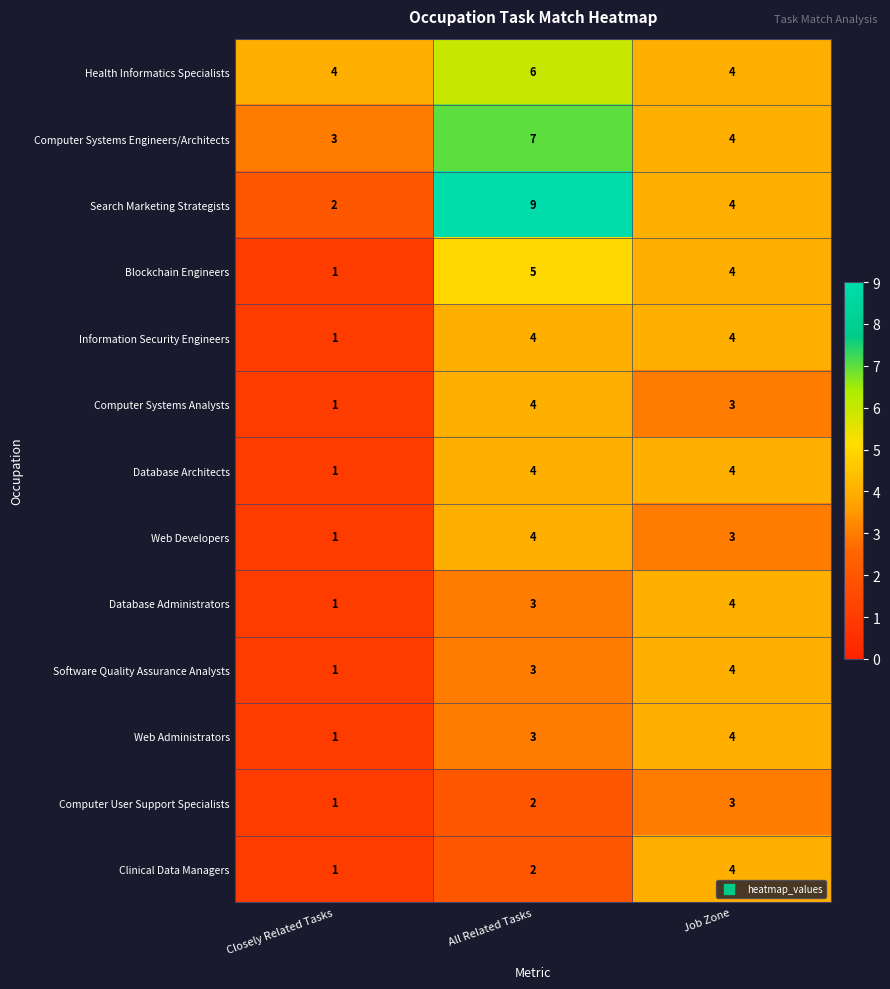

The Search Marketing Strategists series shows 4 at Job Zone. True or false?

True